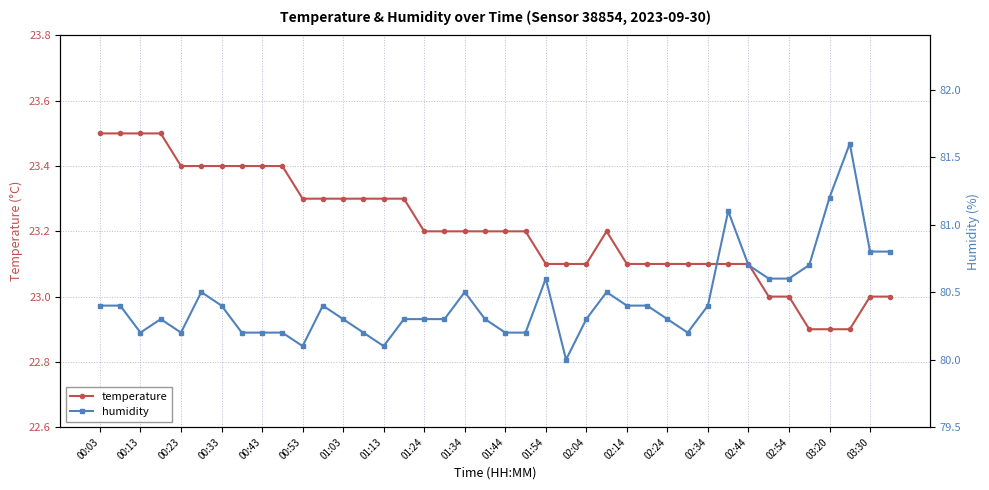

True or false: humidity has more than 1 points higher than both neighbors.

True